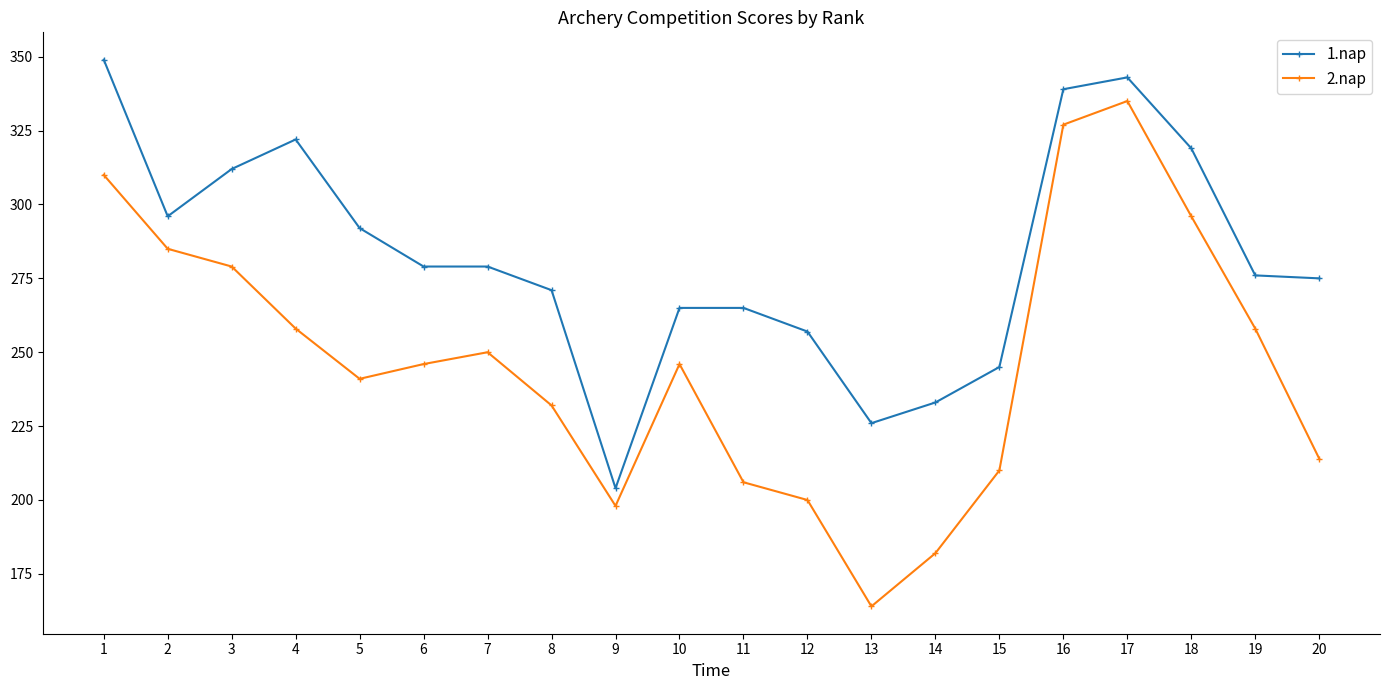

At 6, list the series in order from largest to smallest.

1.nap, 2.nap